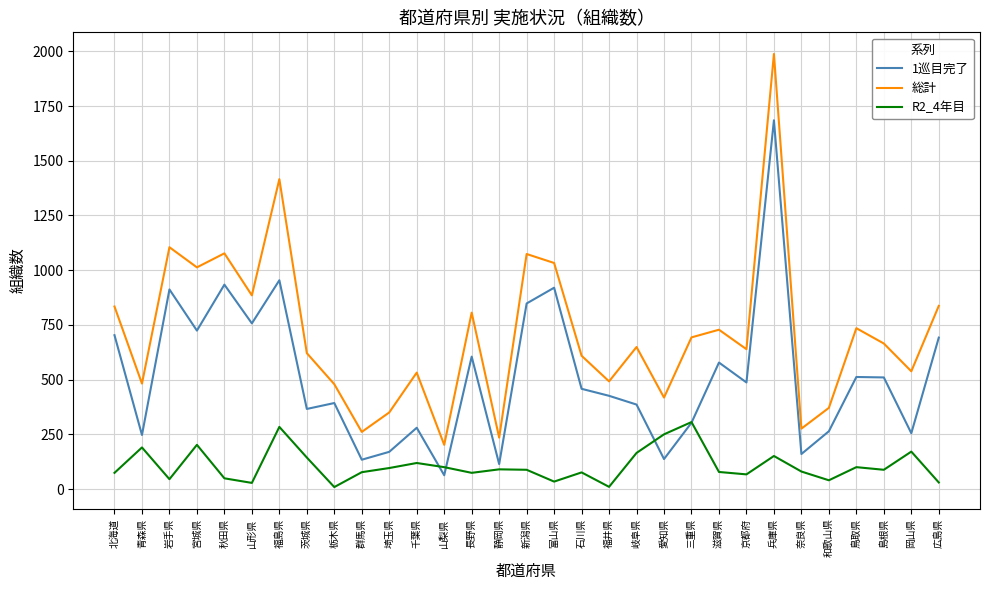

What is the sum of the 総計 values at 新潟県 and 長野県?

1880